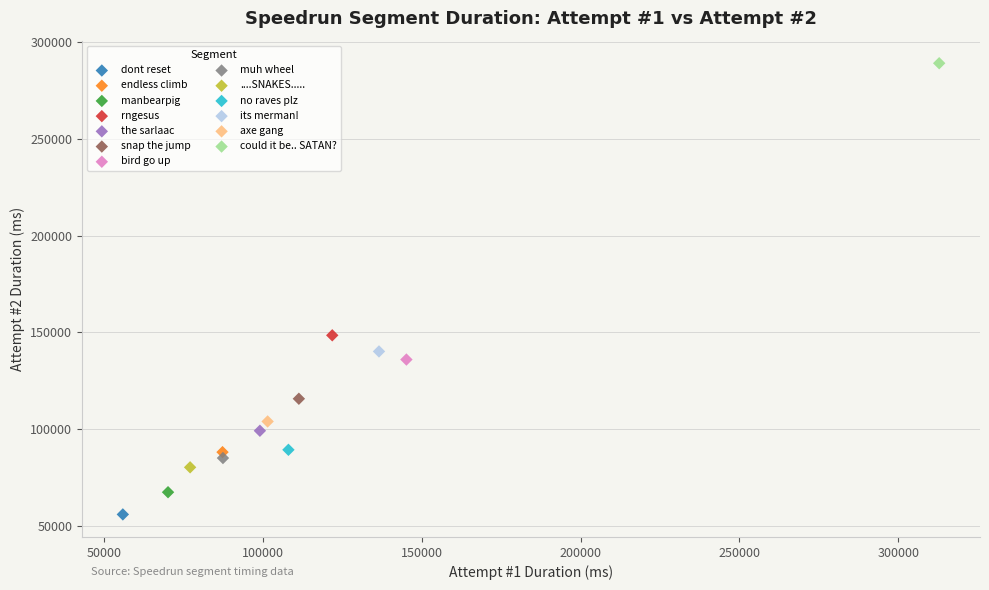

Which series reaches the minimum Y coordinate?

dont reset